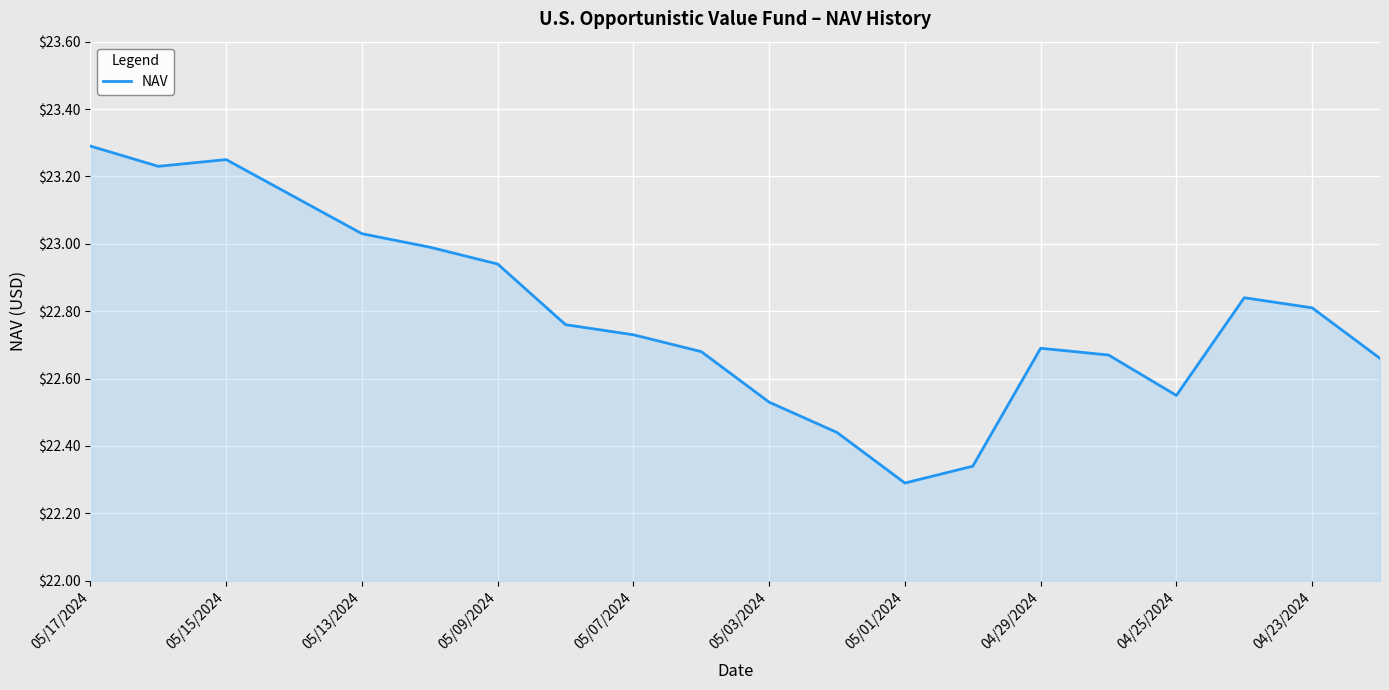

Does the chart have visible grid lines?

Yes